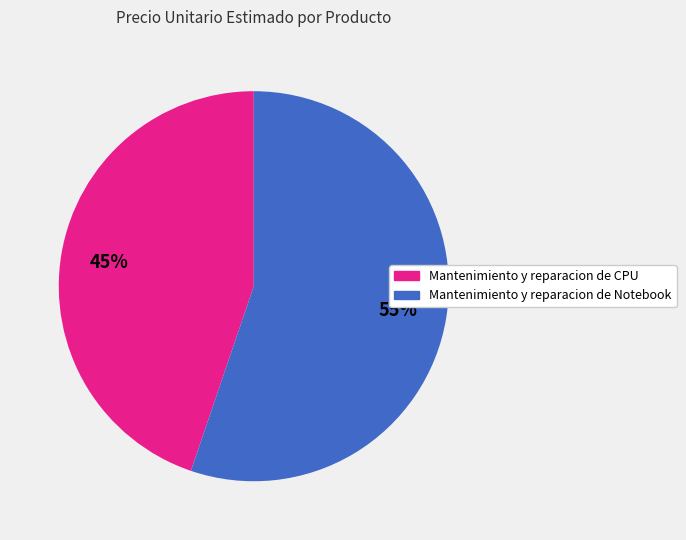

Combined, do Mantenimiento y reparacion de Notebook and Mantenimiento y reparacion de CPU account for over 50%?

Yes